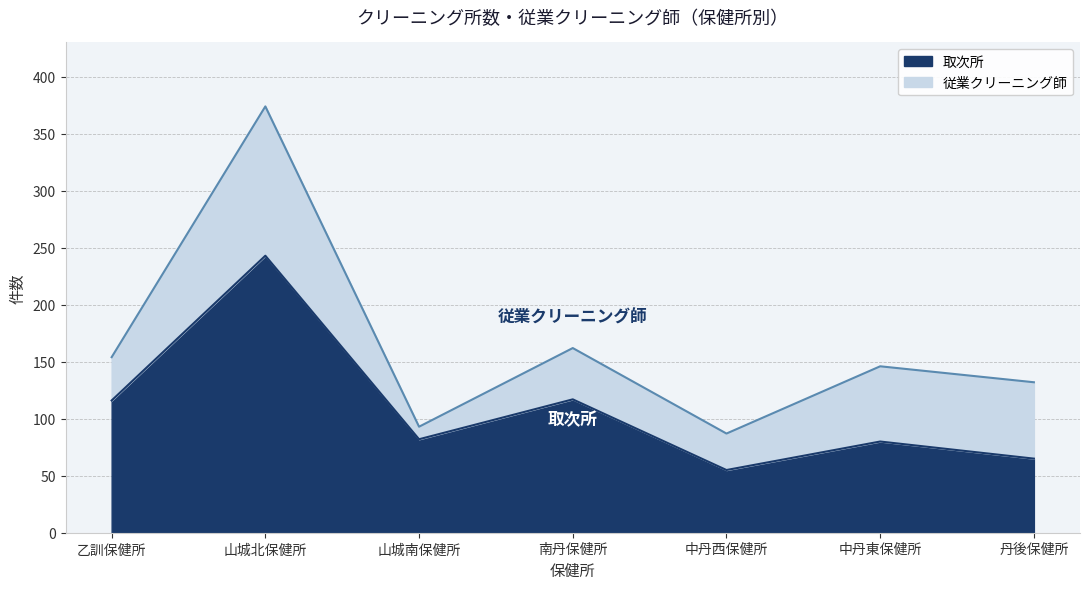

How many points are higher than both their immediate neighbors (excluding endpoints)?

3